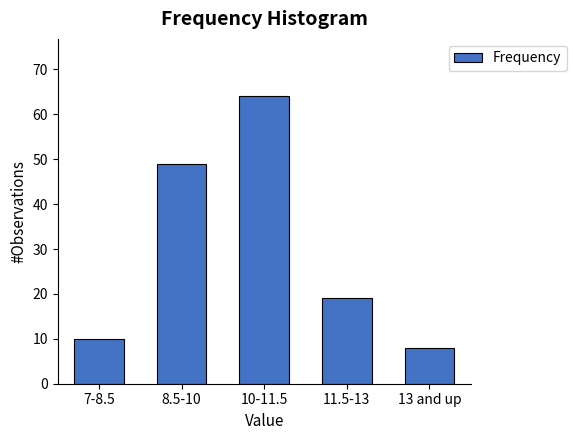

Reading right to left, transcribe all the data shown in this chart.

8	19	64	49	10